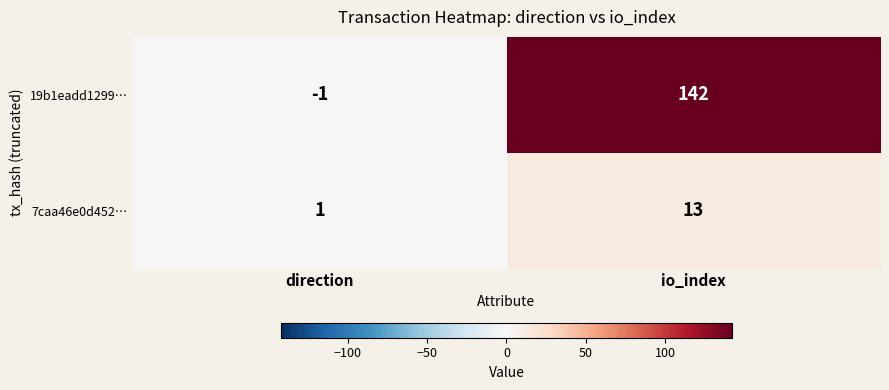

At which category is the sum across all series the highest?

io_index